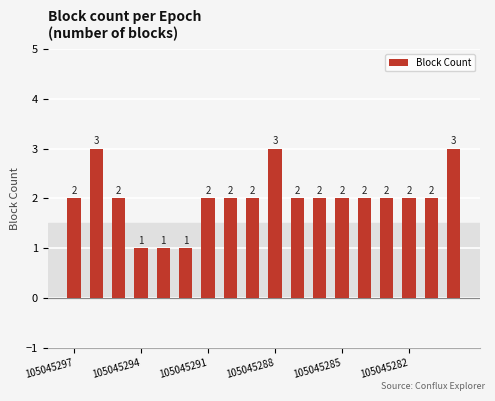

What is the sum of all values?

36